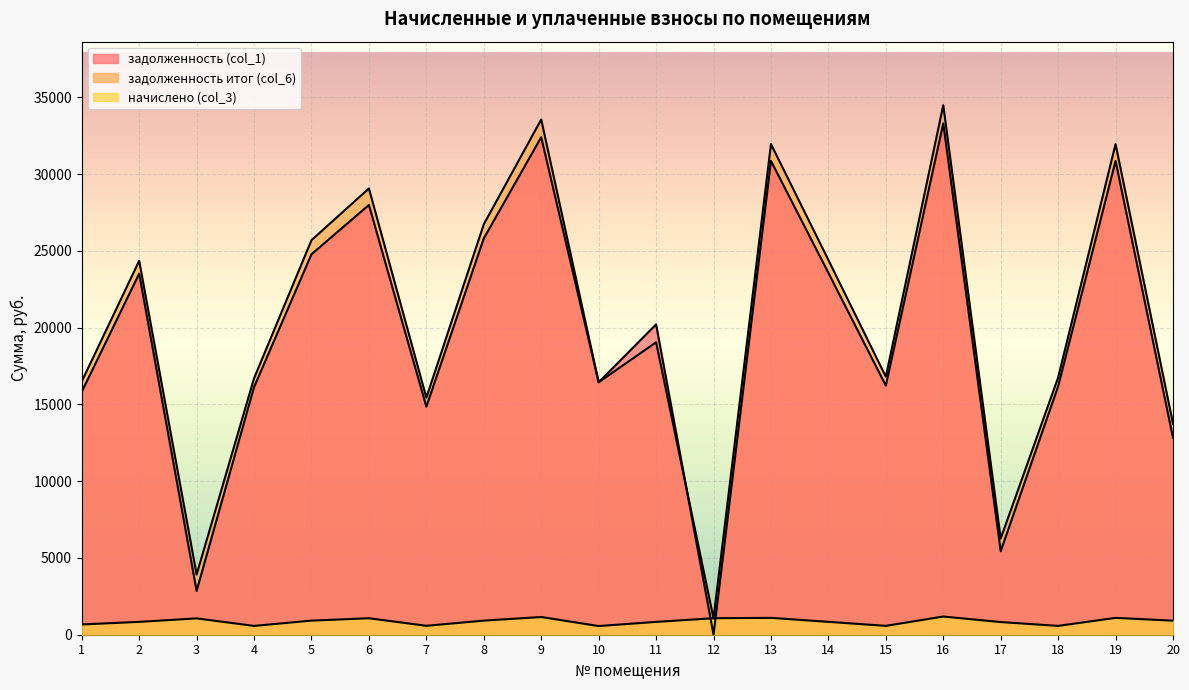

What is the value of the задолженность (col_1) point at the 10th from the left?

16443.1